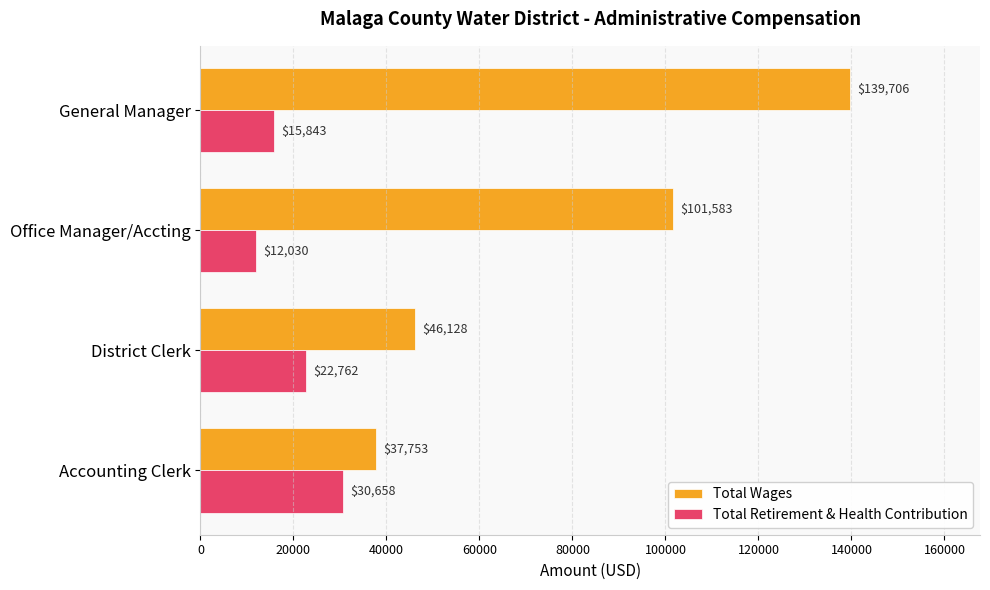

List the labels in order of Total Wages value, largest first.

General Manager, Office Manager/Accting, District Clerk, Accounting Clerk